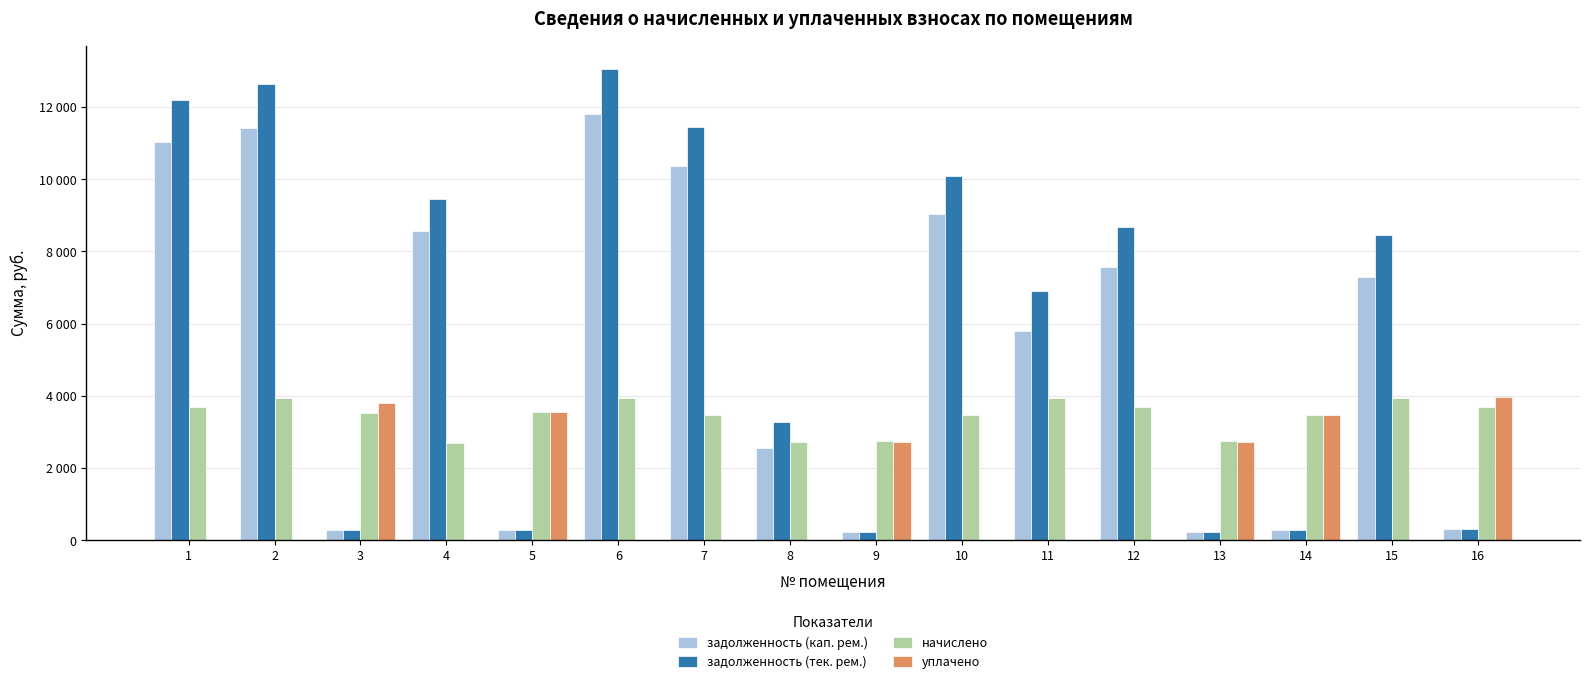

What is the difference between the highest and lowest values at 16?

3673.1